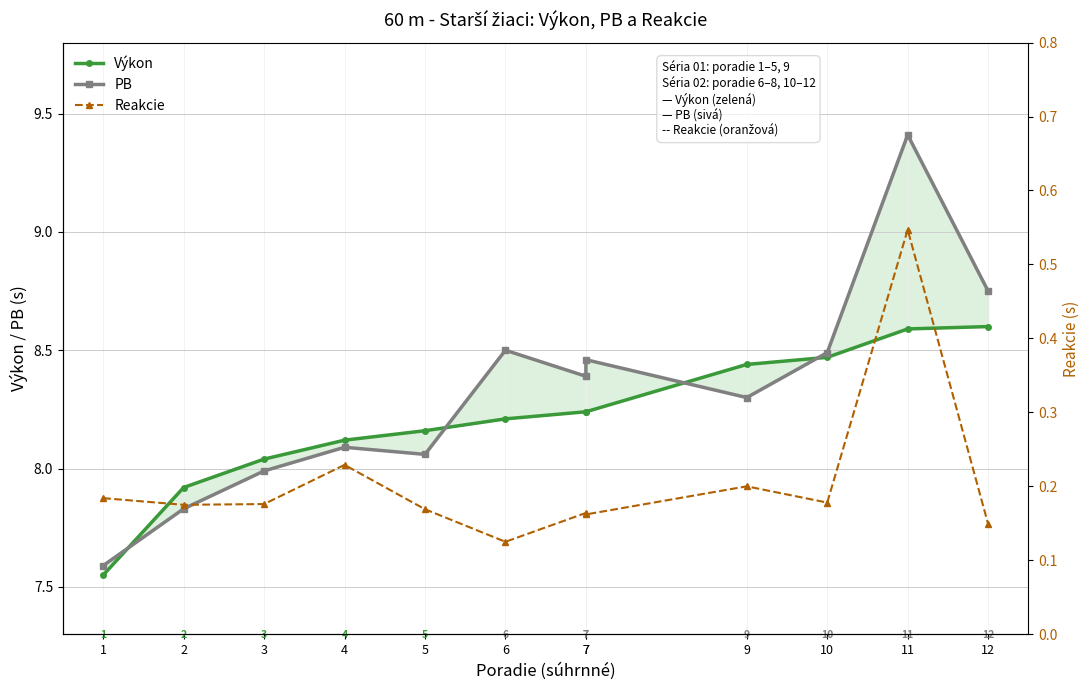

Reading left to right, transcribe all the data shown in this chart.

Výkon: 1=7.5	2=7.9	3=8.0	4=8.1	5=8.2	6=8.2	7=8.2	7=8.2	9=8.4	10=8.5	11=8.6	12=8.6
PB: 1=7.6	2=7.8	3=8.0	4=8.1	5=8.1	6=8.5	7=8.4	7=8.5	9=8.3	10=8.5	11=9.4	12=8.8
Reakcie: 1=0.2	2=0.2	3=0.2	4=0.2	5=0.2	6=0.1	7=0.2	7=0.2	9=0.2	10=0.2	11=0.5	12=0.1